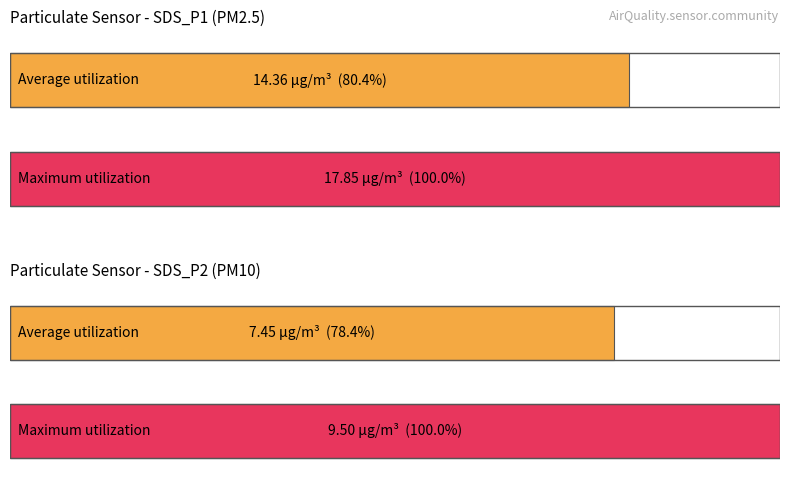

Is it true that Avg SDS_P2 equals 10.8 at 00:25?

False